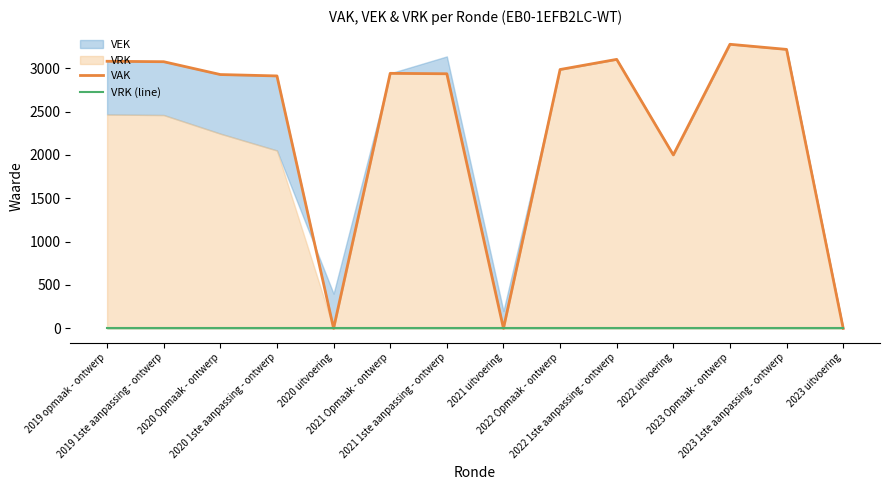

Does the chart have visible grid lines?

No